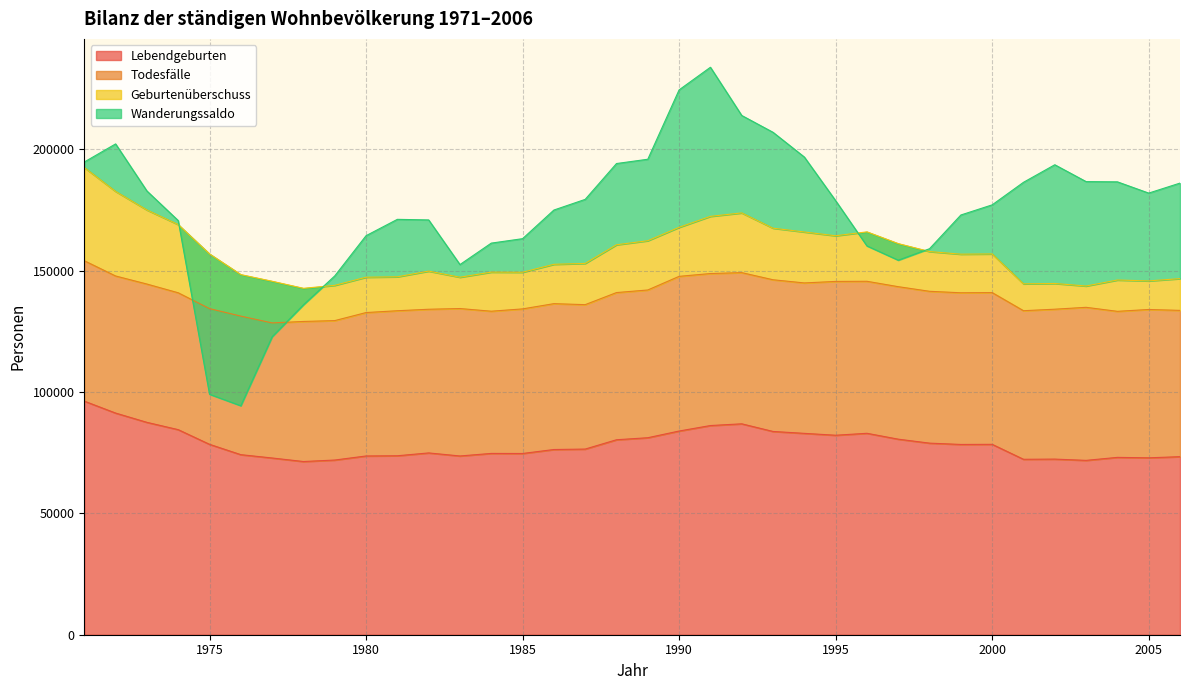

True or false: Lebendgeburten has more than 1 points higher than both neighbors.

True